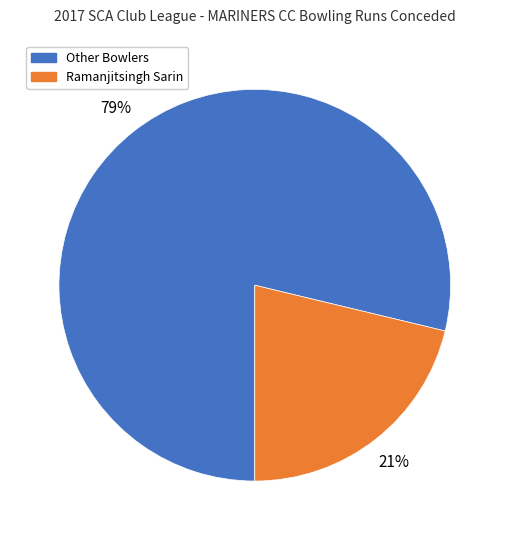

Does any single category account for the majority?

Yes